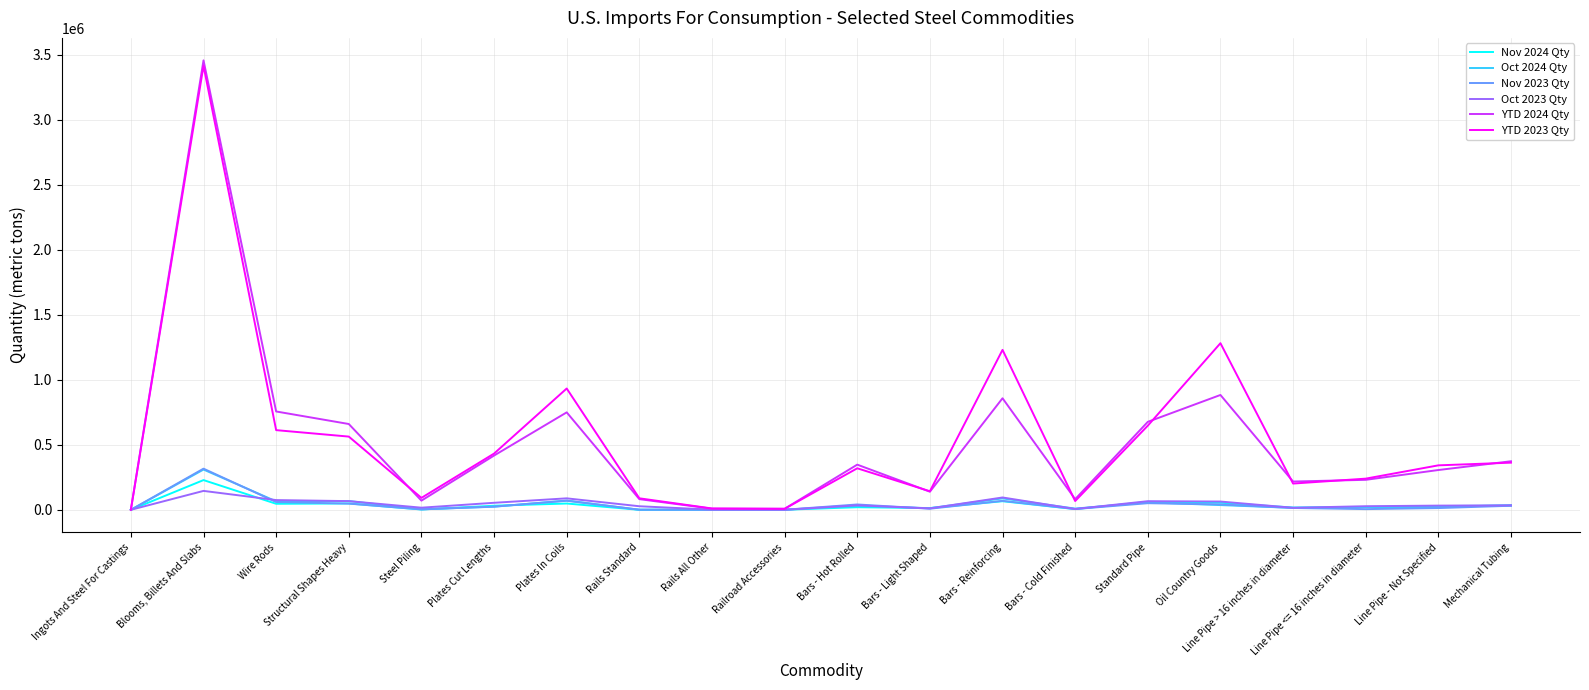

How many categories are shown in the chart?

20